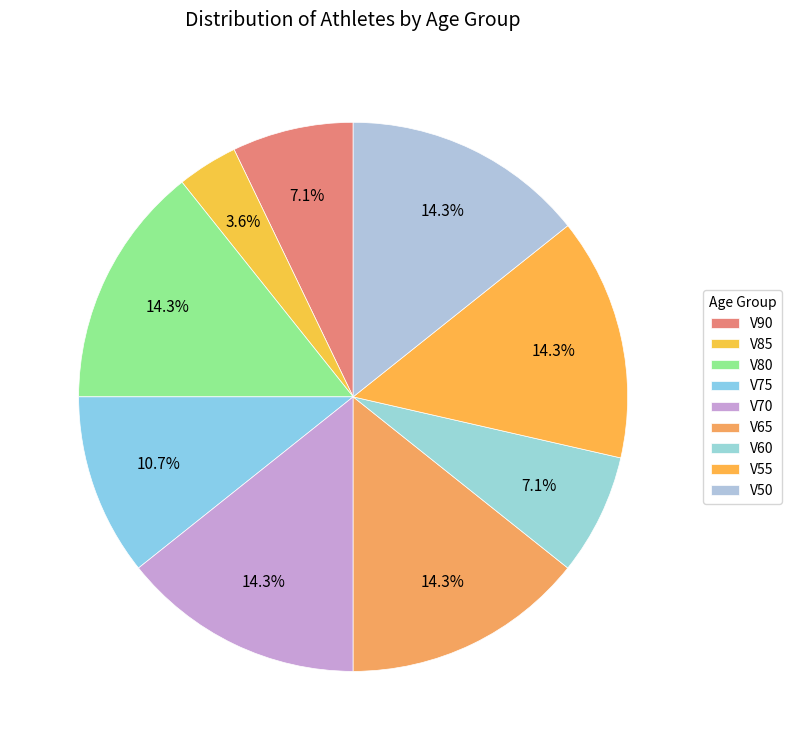

Which category has the biggest portion of the pie?

V80